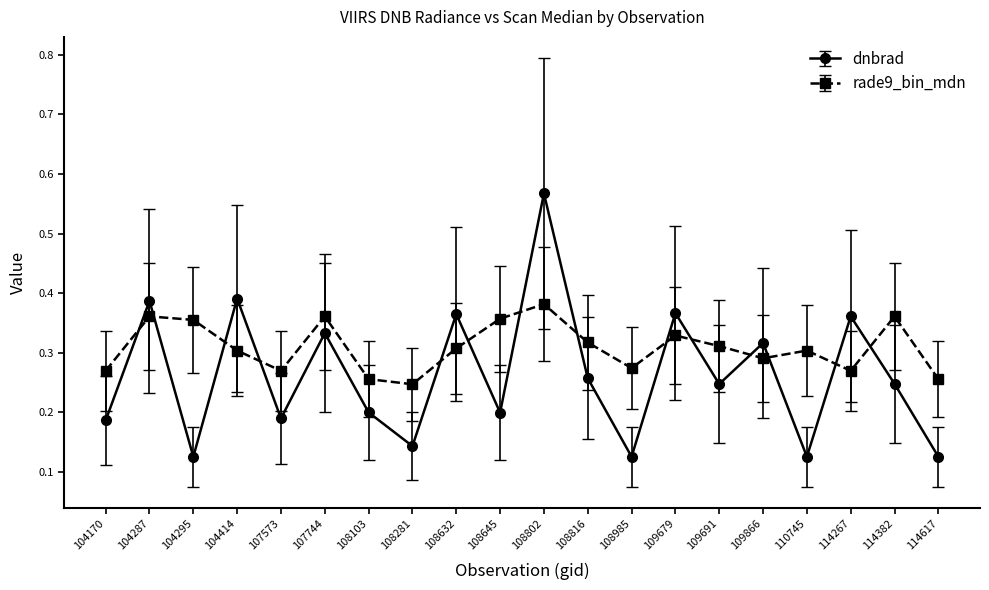

At how many categories does at least one series exceed 0?

20